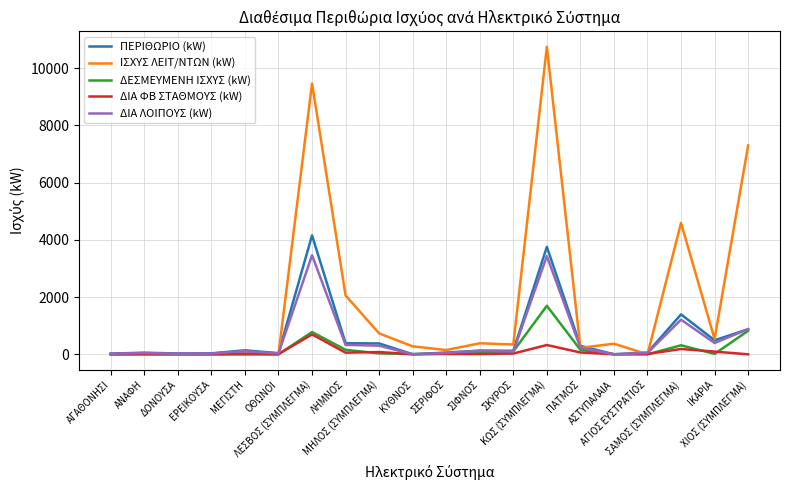

List the series in order of their peak value, highest first.

ΙΣΧΥΣ ΛΕΙΤ/ΝΤΩΝ (kW), ΠΕΡΙΘΩΡΙΟ (kW), ΔΙΑ ΛΟΙΠΟΥΣ (kW), ΔΕΣΜΕΥΜΕΝΗ ΙΣΧΥΣ (kW), ΔΙΑ ΦΒ ΣΤΑΘΜΟΥΣ (kW)